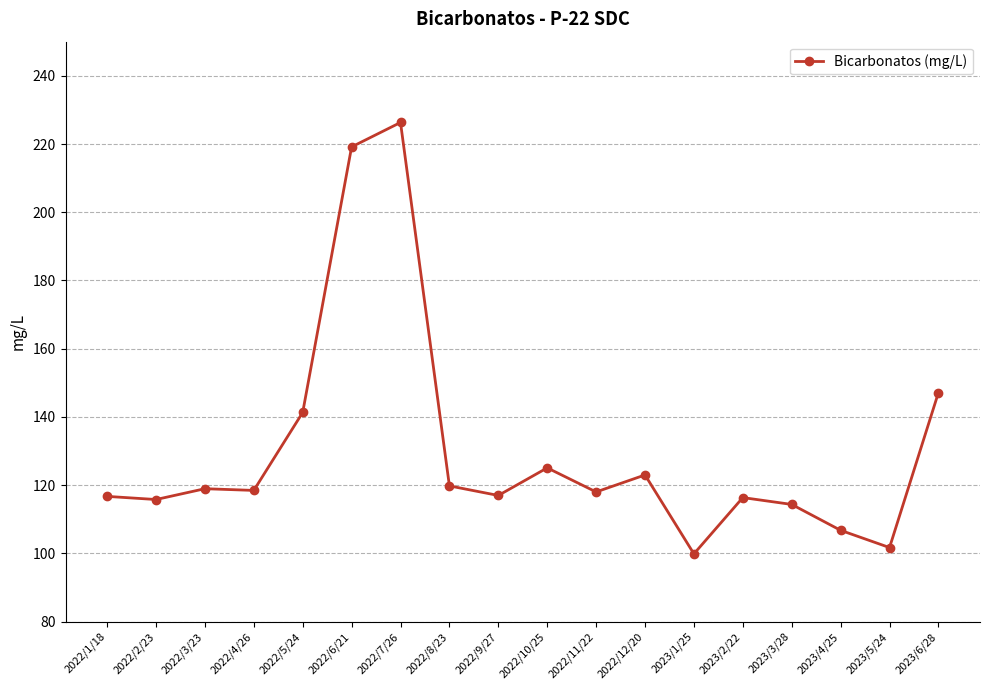

Where does the data first go above 118?

2022/3/23